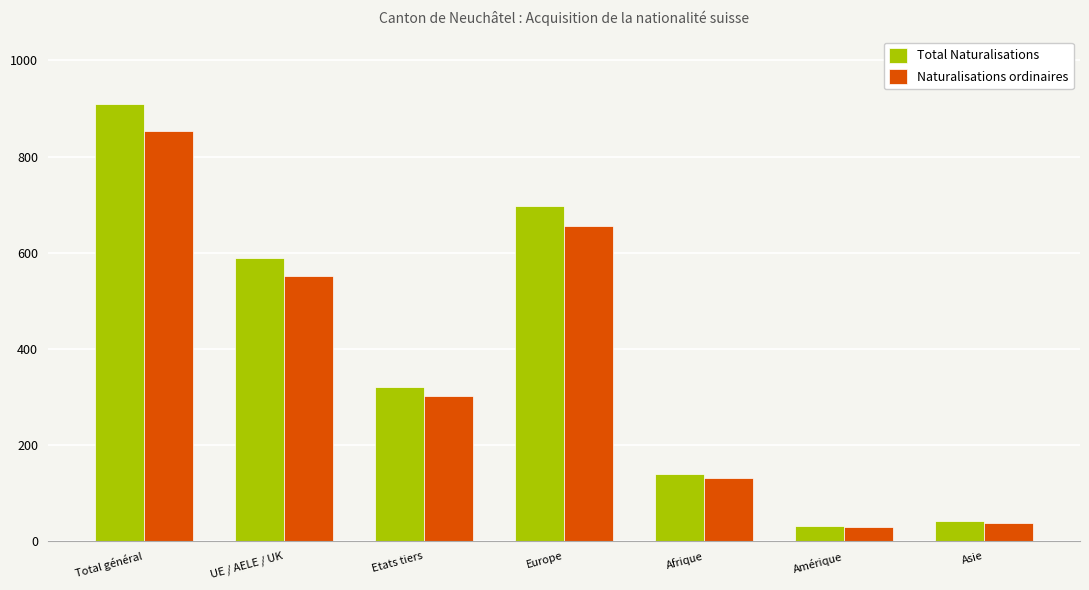

Reading left to right, transcribe all the data shown in this chart.

Total Naturalisations: 909	588	321	697	140	30	41
Naturalisations ordinaires: 853	551	302	655	131	28	38